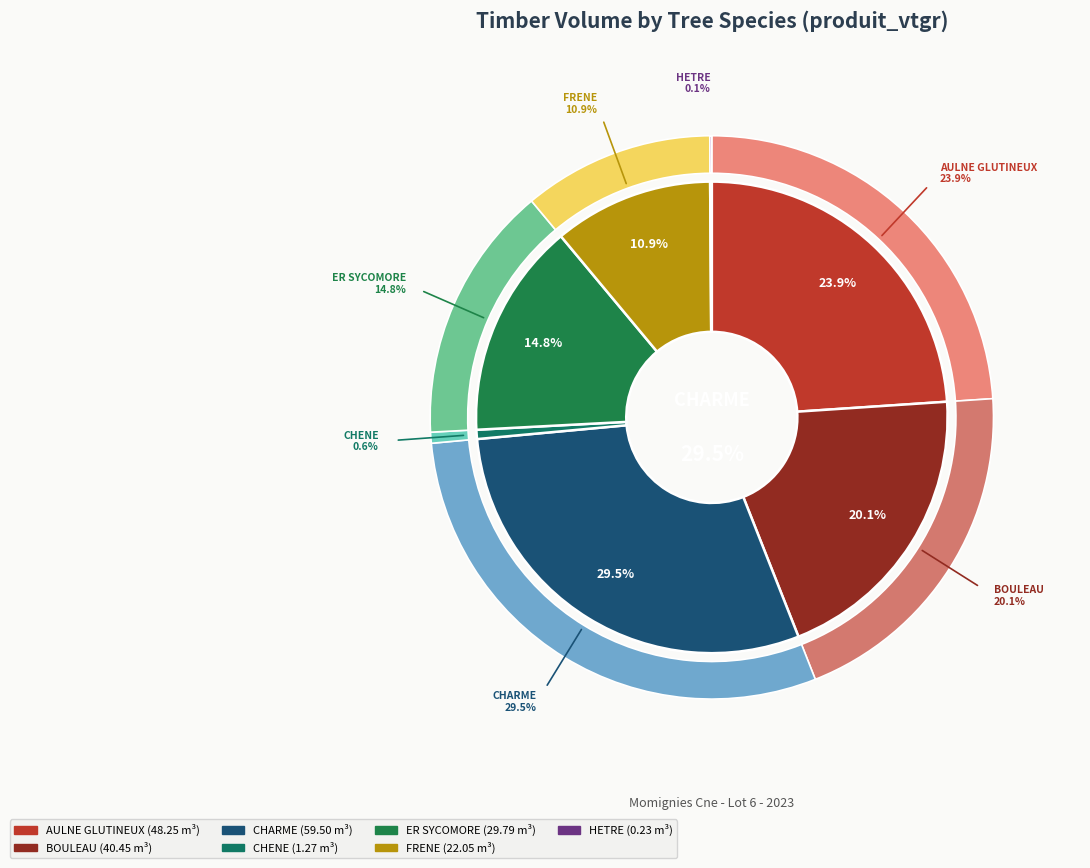

How much of the chart is everything except CHARME?

70.5%